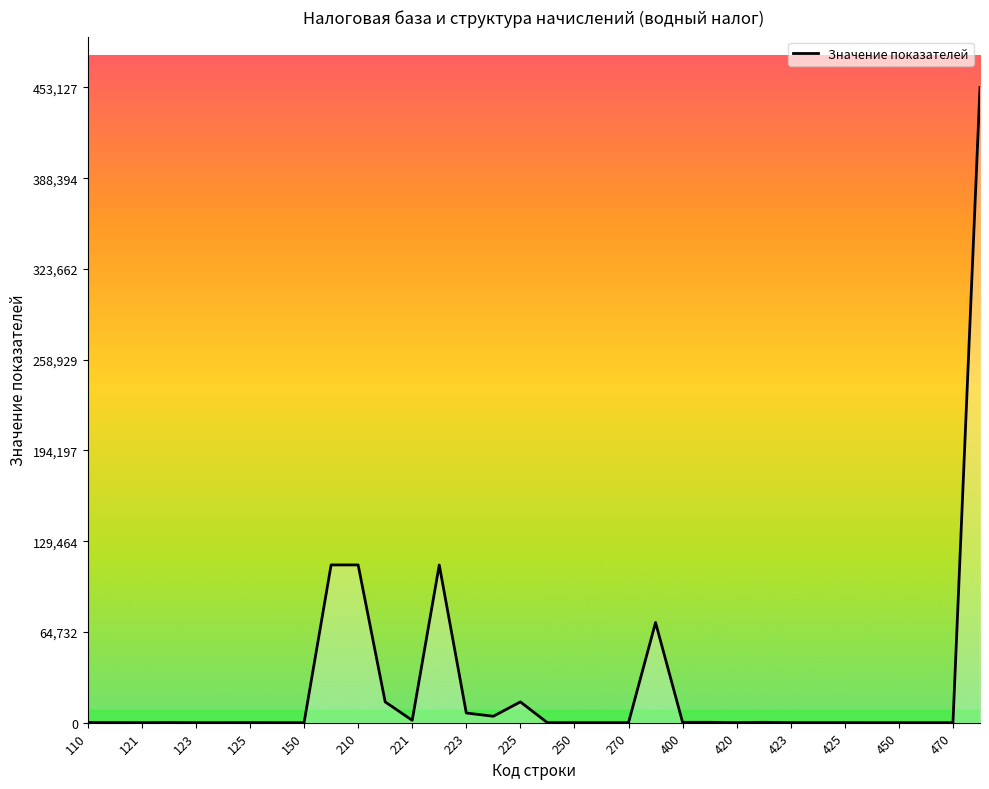

What is the maximum value shown in the chart?

453127